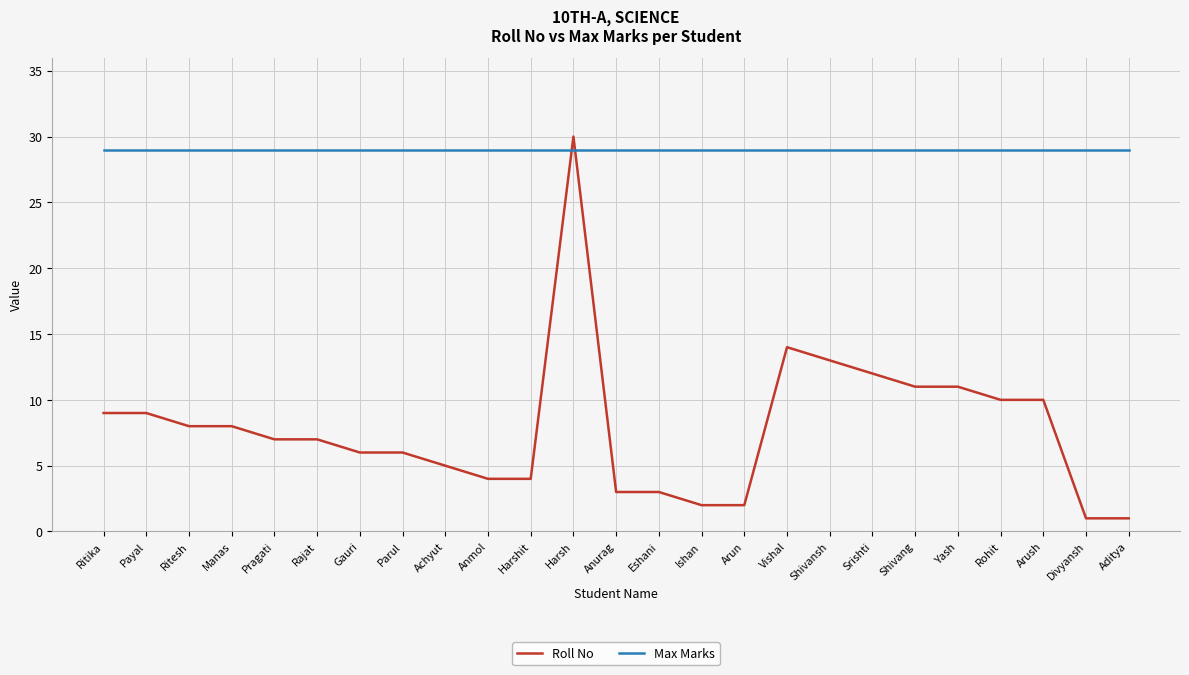

What is the difference between the highest and lowest values at Parul?

23